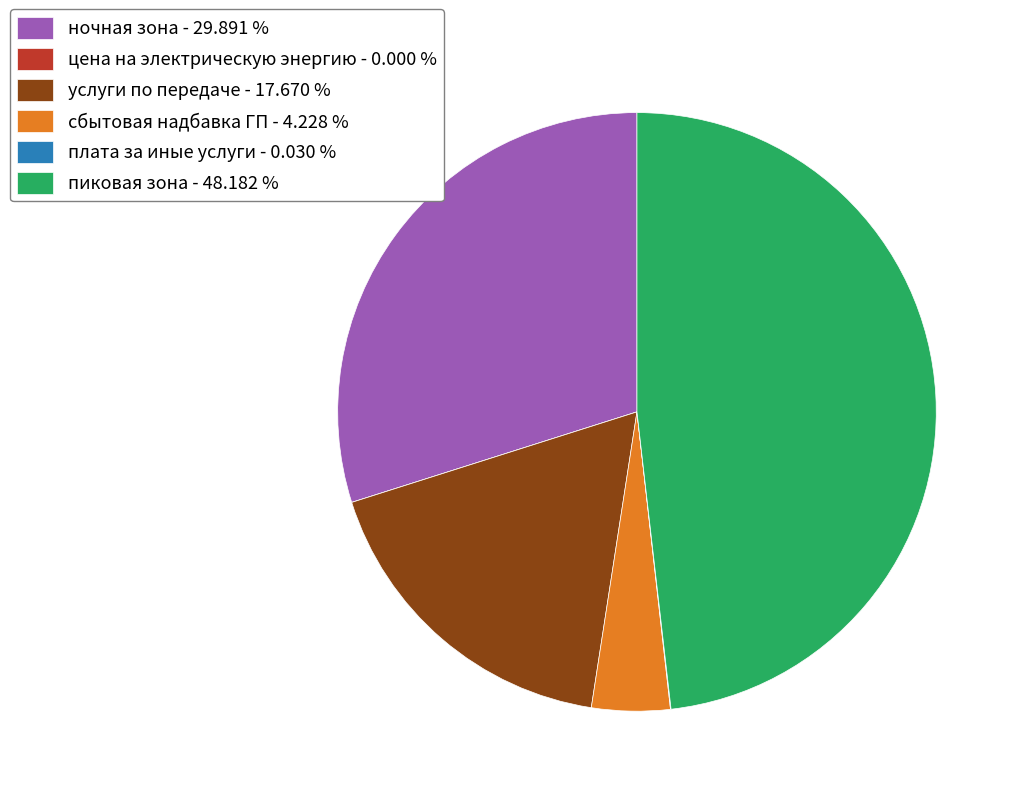

Is there any slice that represents more than half of the pie?

No